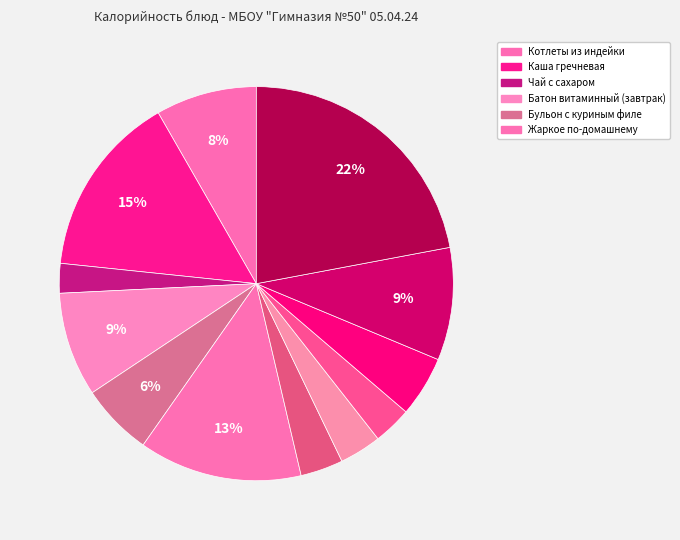

How many segments does this pie chart have?

12